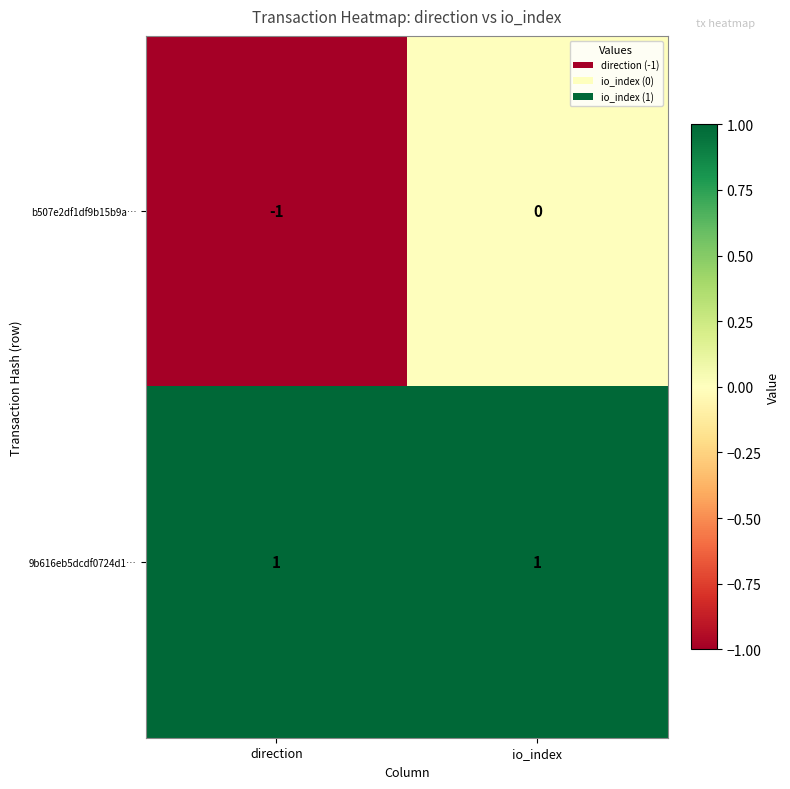

What is the total value across all series at io_index?

1